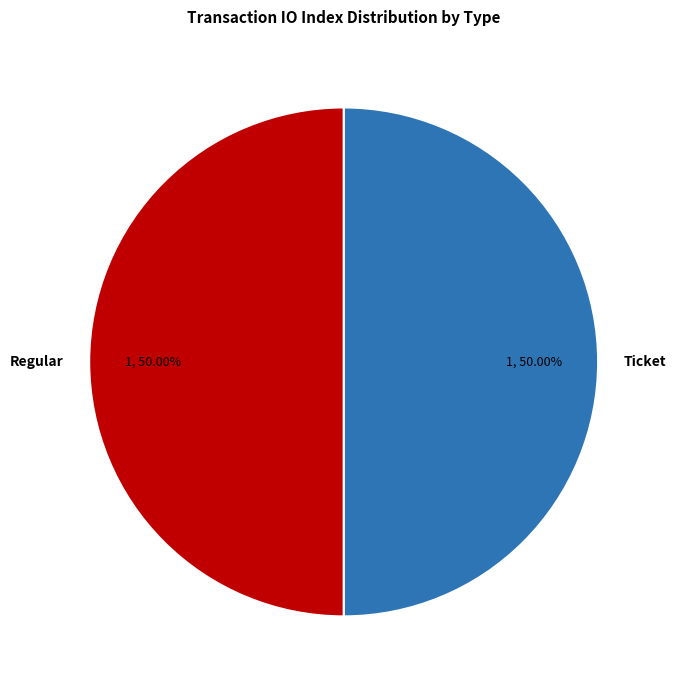

Do Regular and Ticket together represent more than half of the pie?

Yes